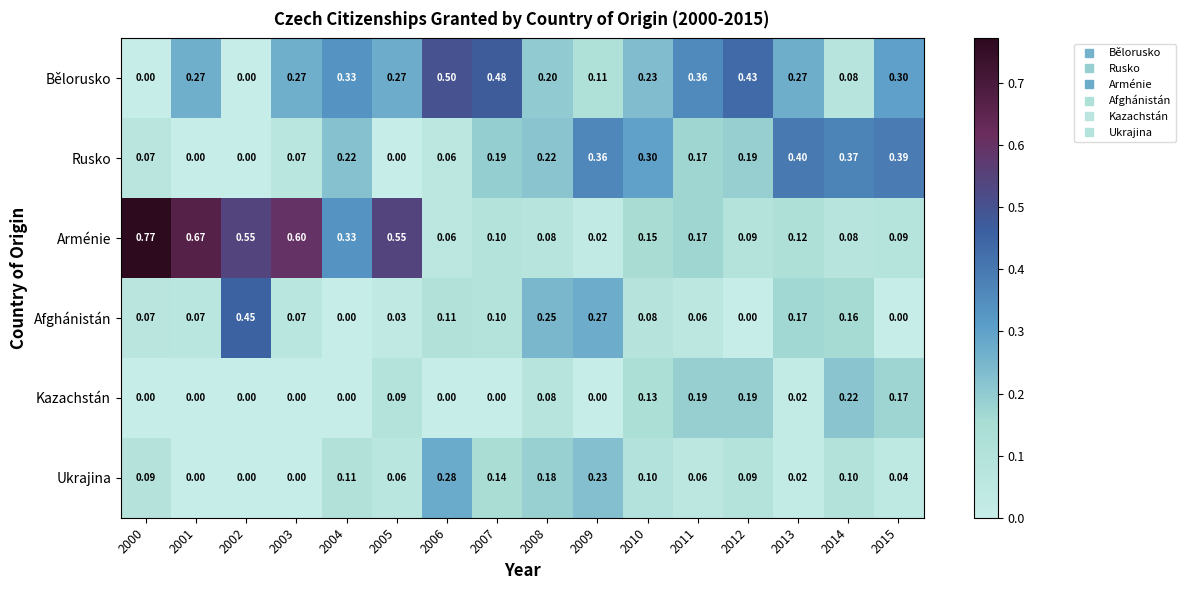

Which series has the widest spread of values?

Arménie